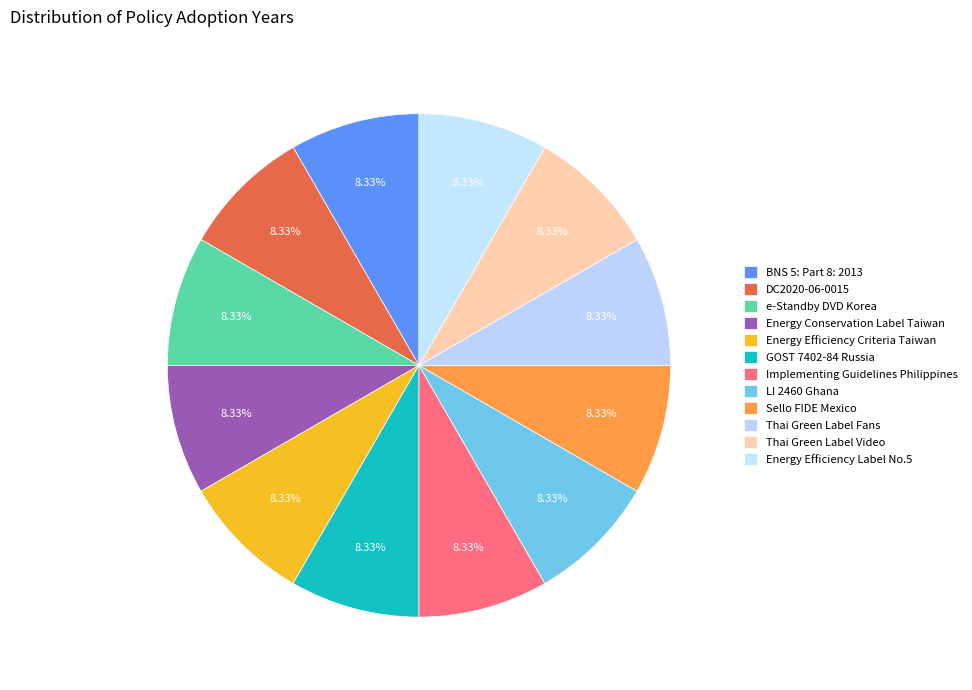

How many slices are in this pie chart?

12